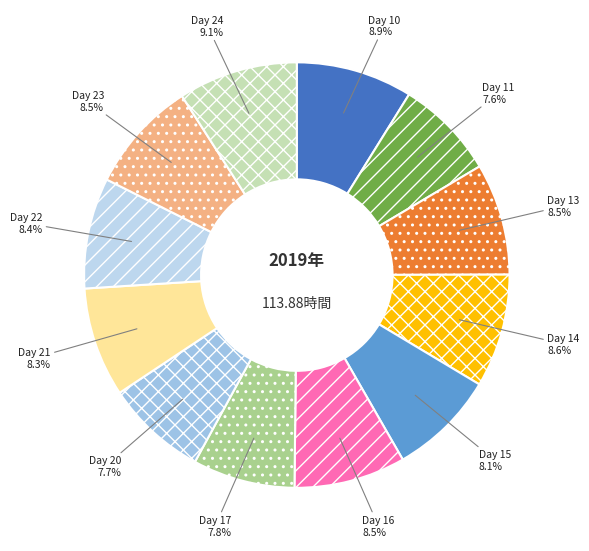

Approximately how many times larger is the value at Day 21 compared to Day 11?

1.1